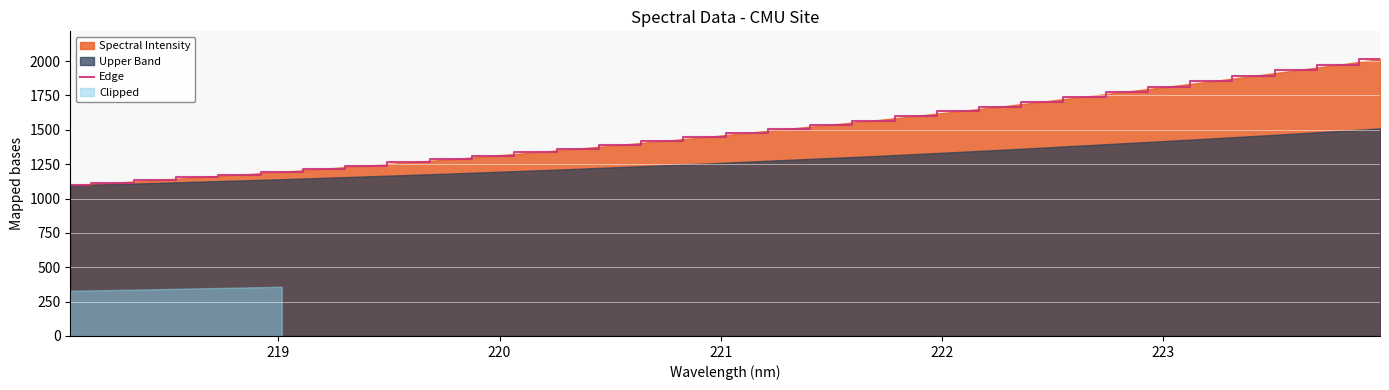

What is the minimum value for Edge?

1096.8